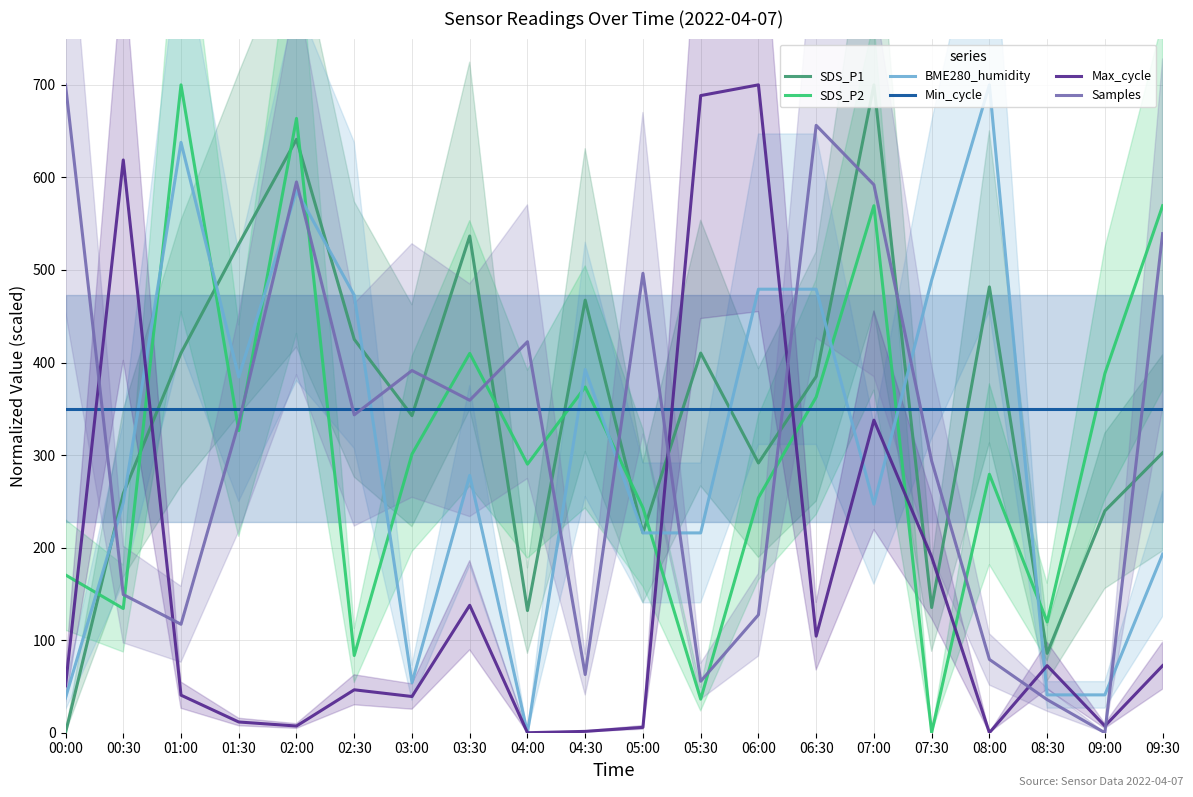

What is the approximate value of SDS_P1 at 04:00?

132.0